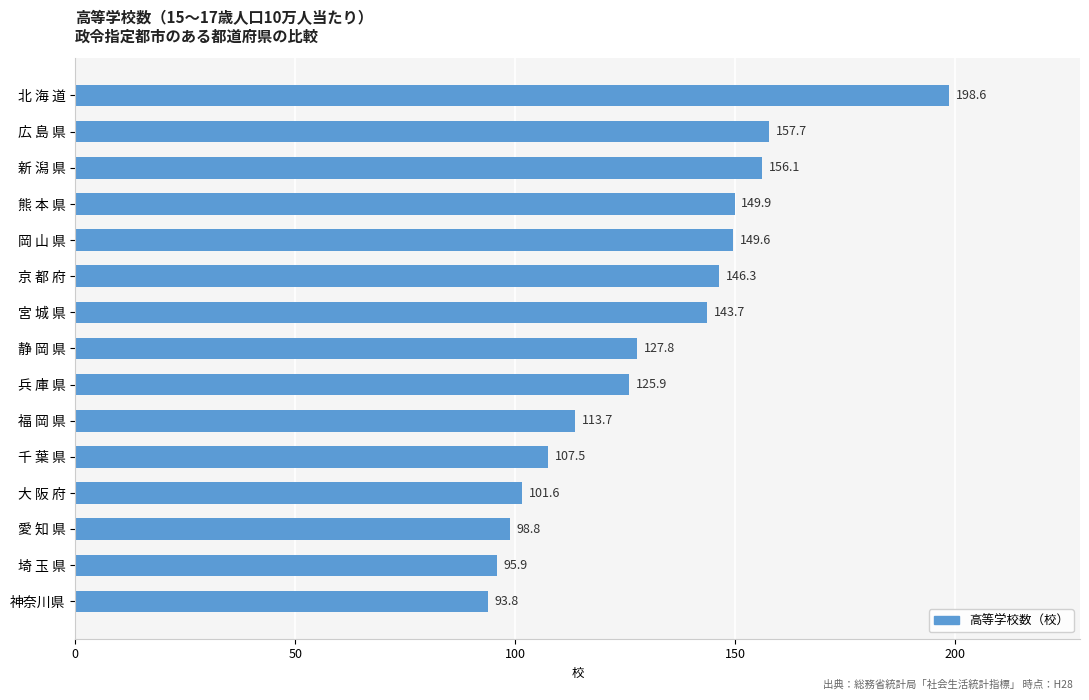

What is the smallest value displayed?

93.8